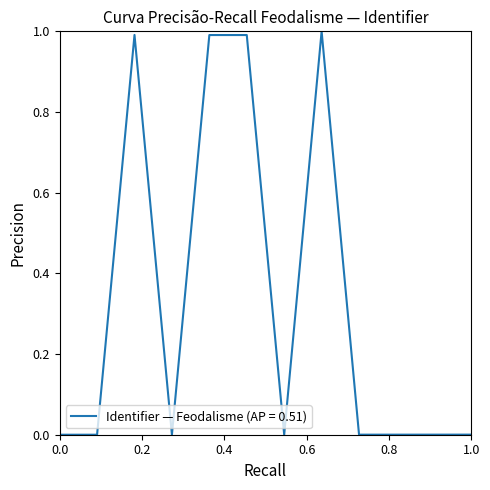

What is the greatest value displayed?

1.0